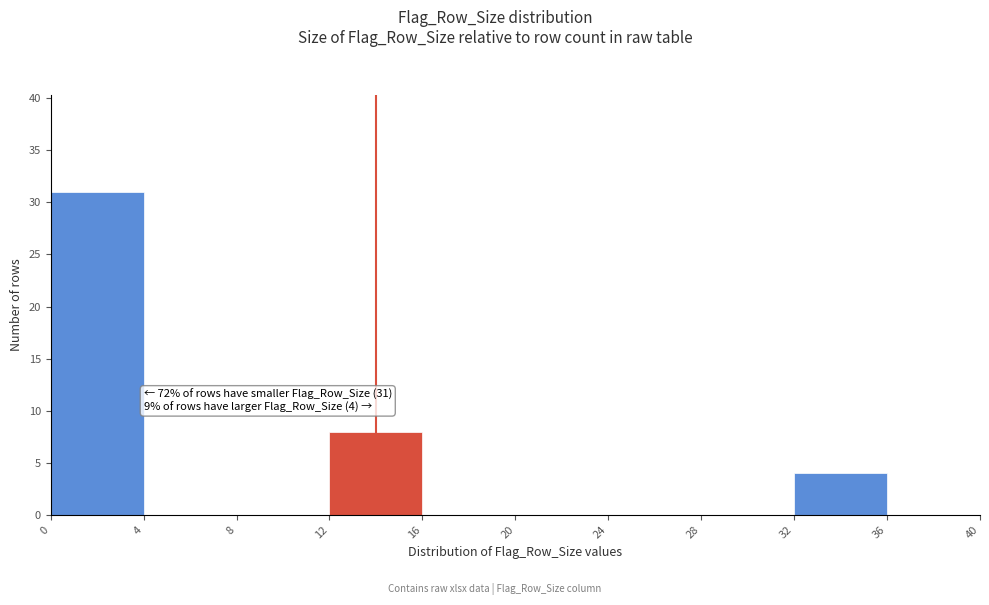

Which range on the x-axis has the tallest bar?

0 to 4